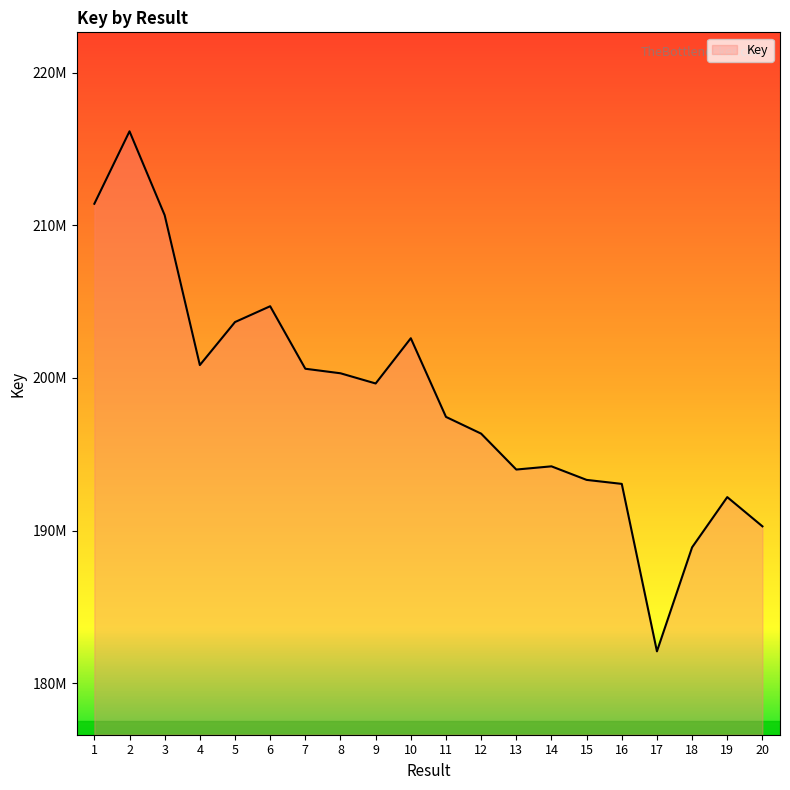

Does the chart have visible grid lines?

No